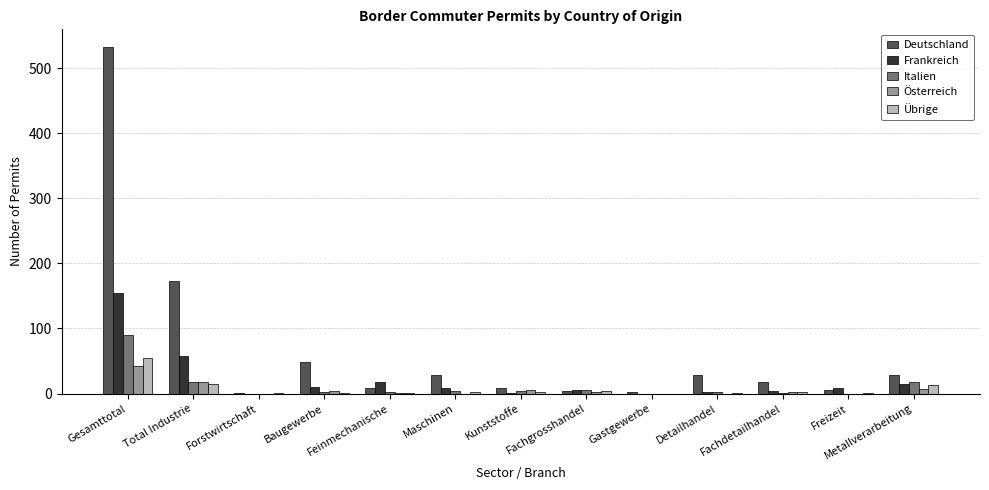

At which label does Frankreich reach its peak?

Gesamttotal